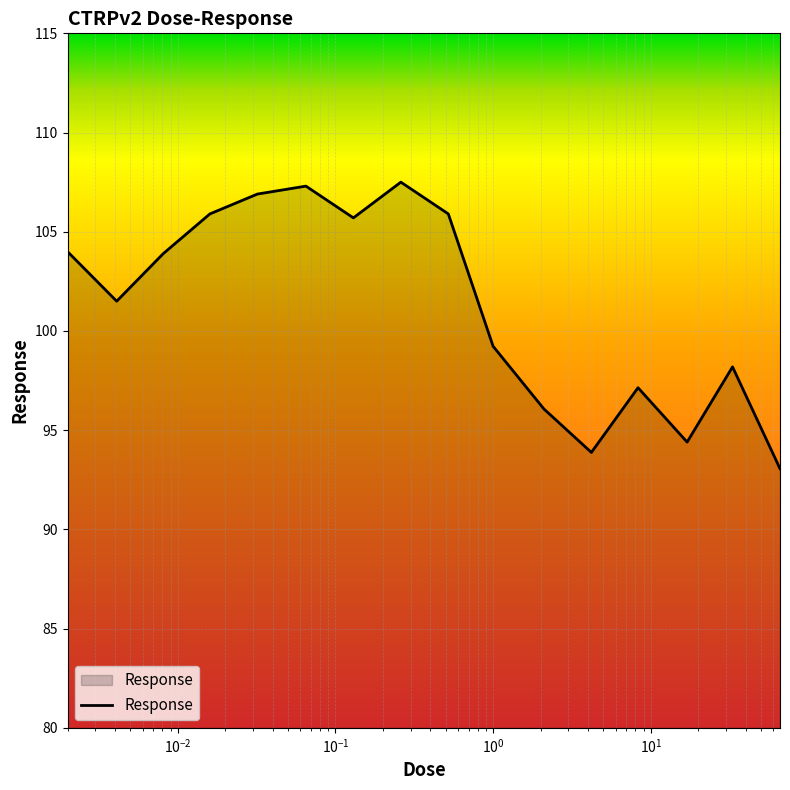

What is the smallest value displayed?

93.1